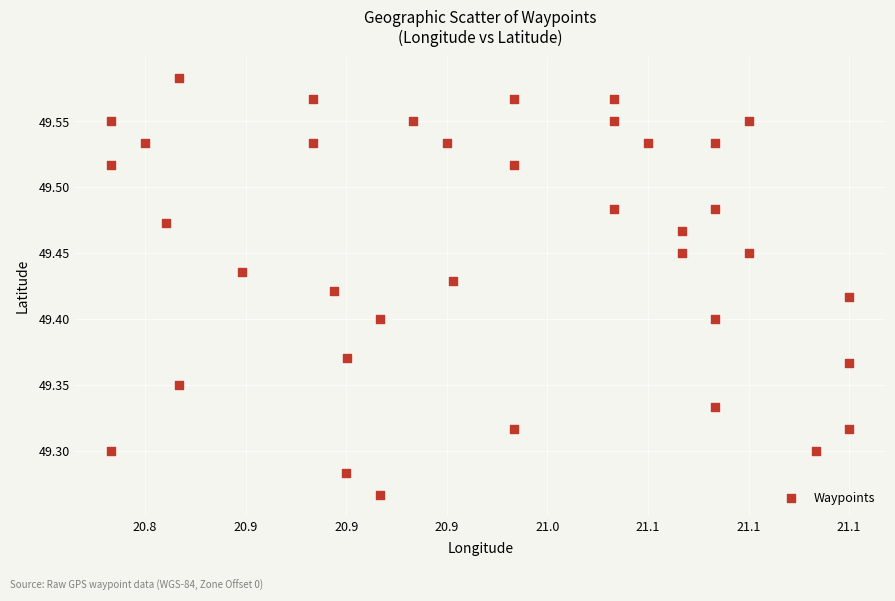

What is the range of X values (max minus min)?

0.4